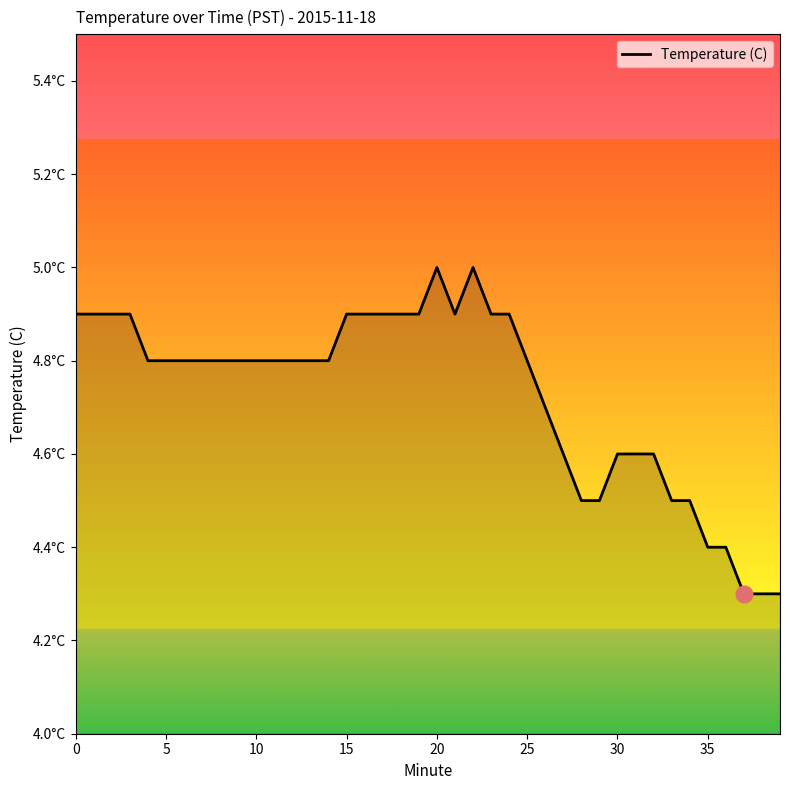

Reading right to left, transcribe all the data shown in this chart.

4.3	4.3	4.3	4.4	4.4	4.5	4.5	4.6	4.6	4.6	4.5	4.5	4.6	4.7	4.8	4.9	4.9	5.0	4.9	5.0	4.9	4.9	4.9	4.9	4.9	4.8	4.8	4.8	4.8	4.8	4.8	4.8	4.8	4.8	4.8	4.8	4.9	4.9	4.9	4.9